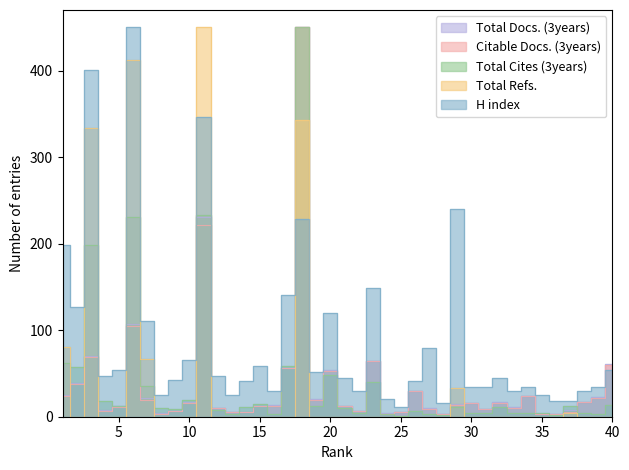

At how many categories does at least one series exceed 12?

39